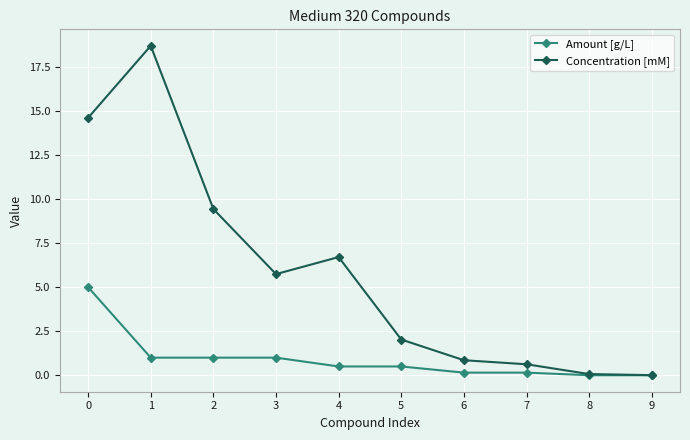

Is it true that Amount [g/L] equals 1.0 at 3?

True